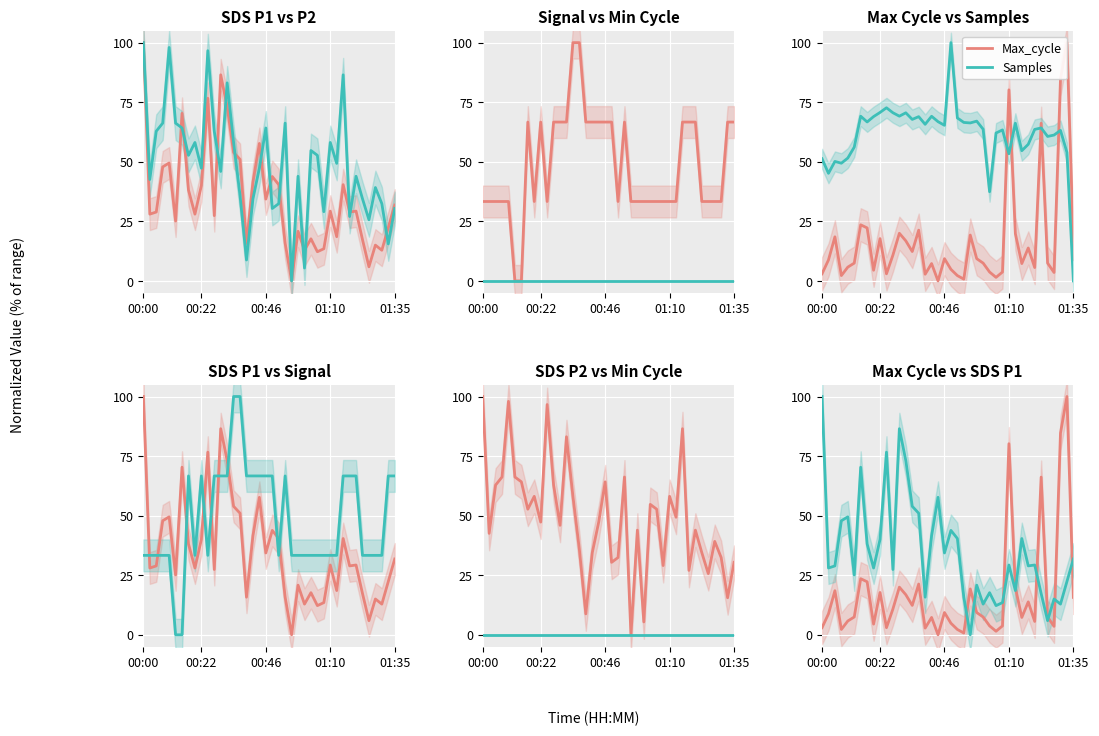

The Samples series shows 26.0 at 00:46. True or false?

False